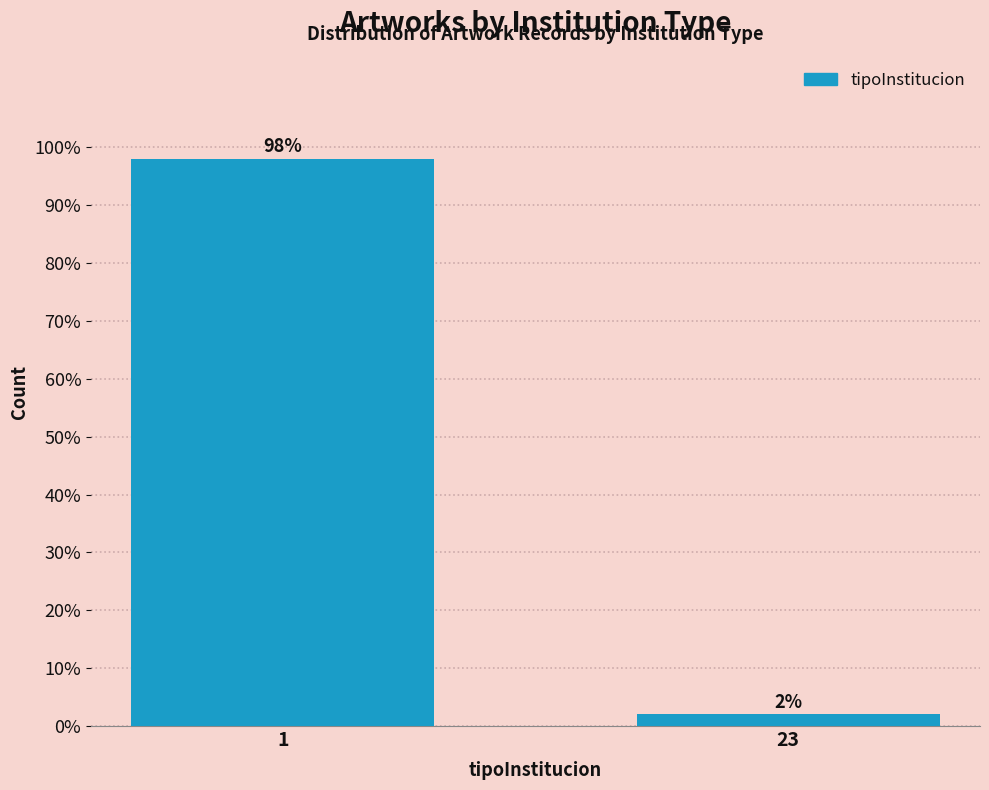

Reading left to right, list all the values displayed in this chart.

1=98	23=2